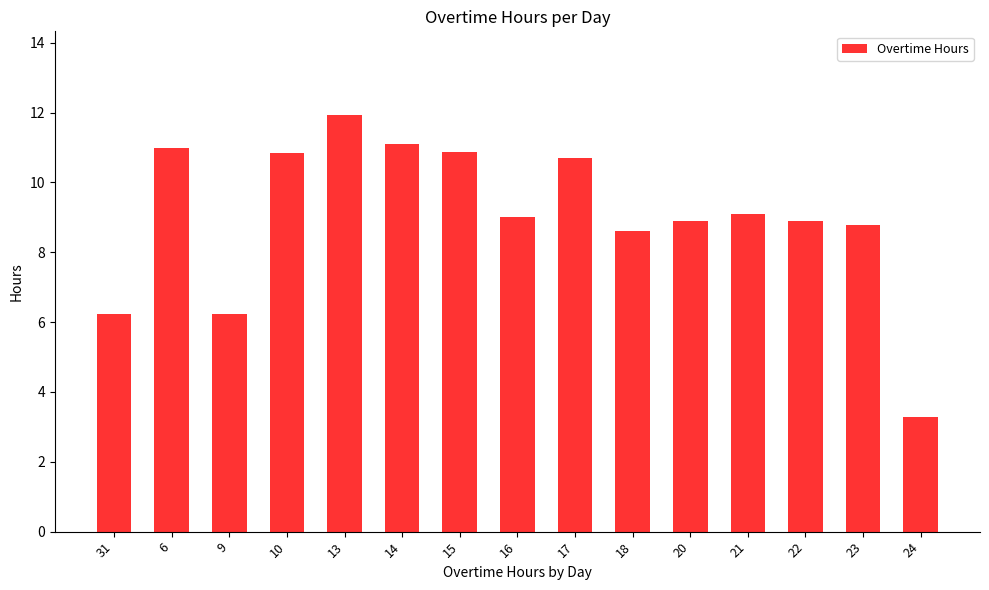

What is the sum of all values?

135.5